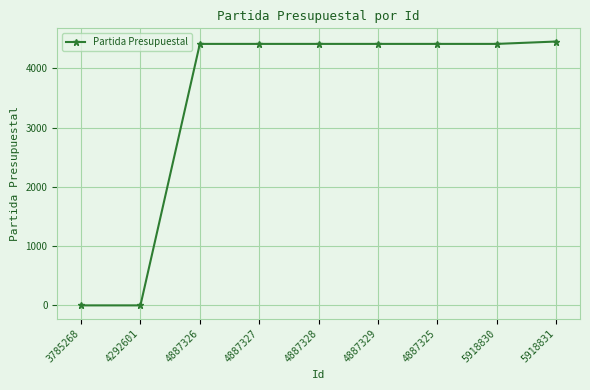

True or false: the data shows 7386 at 4887326.

False